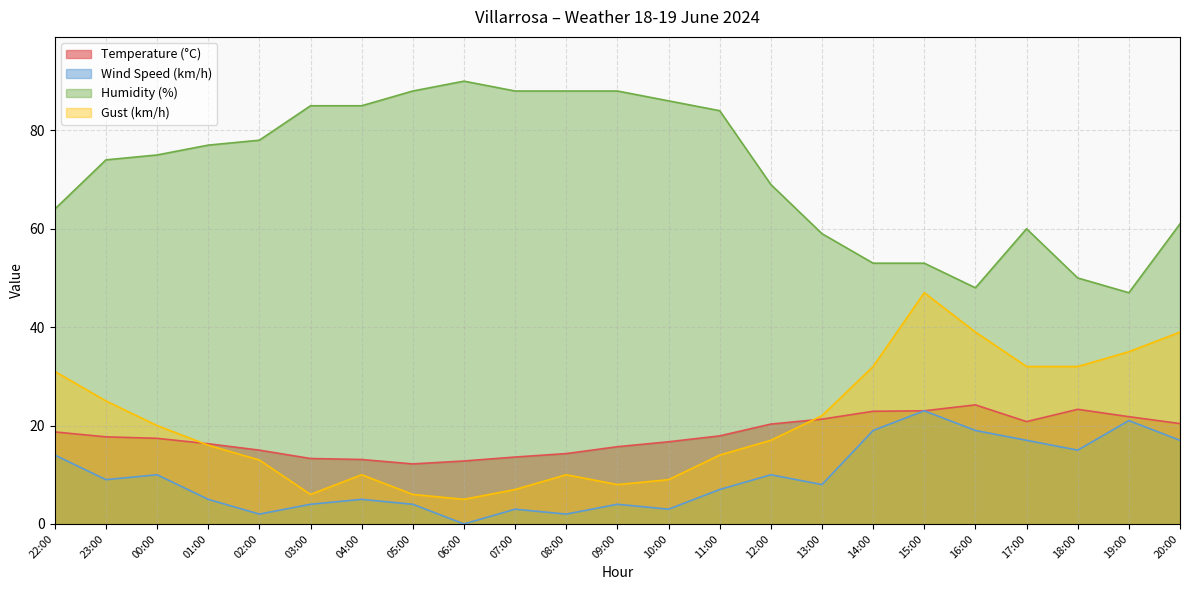

What value does the Humidity (%) series have at 00:00?

75.0